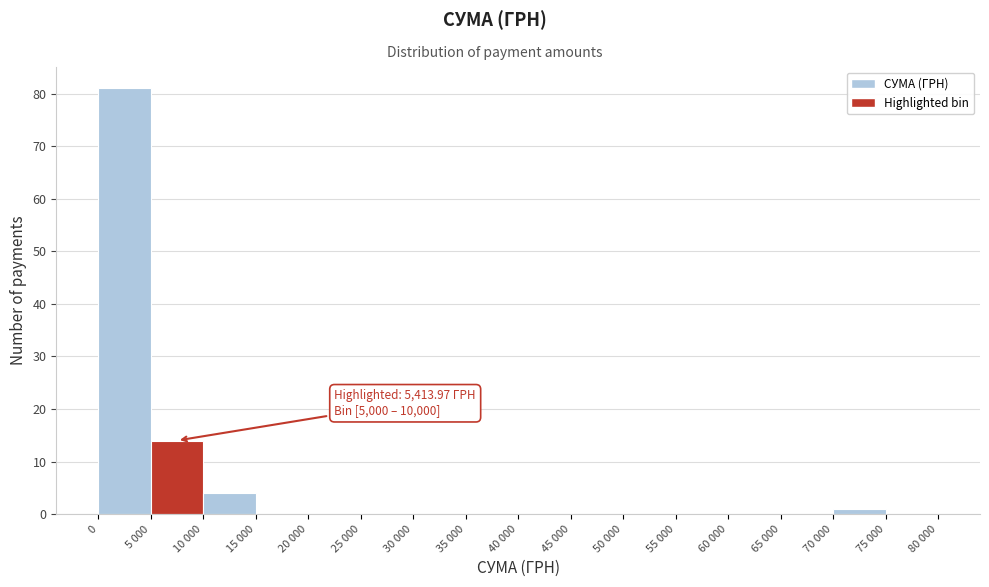

Reading left to right, what are all the values shown in this chart?

0=81	5 000=14	10 000=4	15 000=0	20 000=0	25 000=0	30 000=0	35 000=0	40 000=0	45 000=0	50 000=0	55 000=0	60 000=0	65 000=0	70 000=1	75 000=0